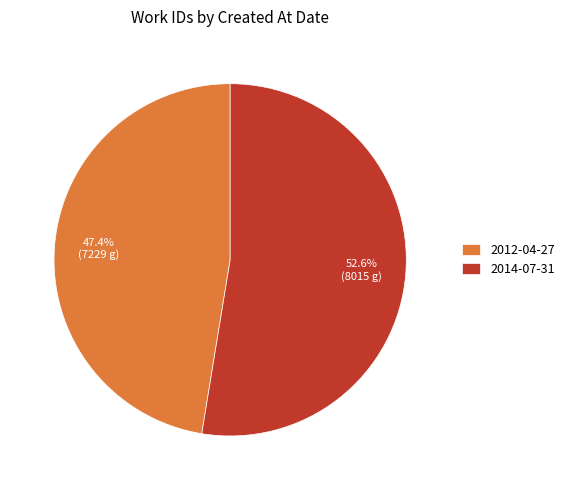

What percentage is the 2014-07-31 slice, to the nearest percent?

53%